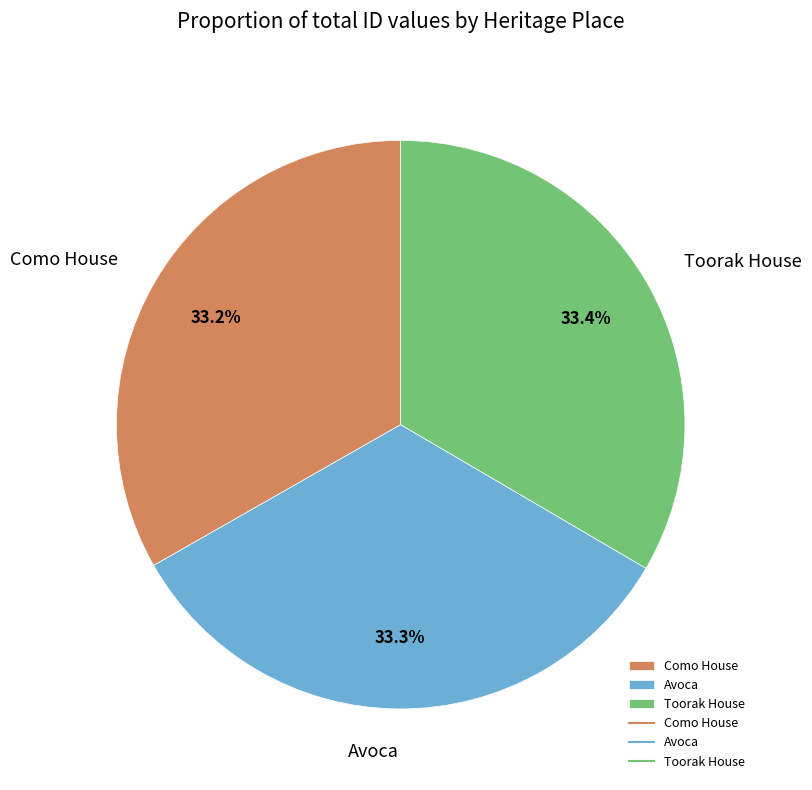

To the nearest percent, what percentage of the pie is Toorak House?

33%